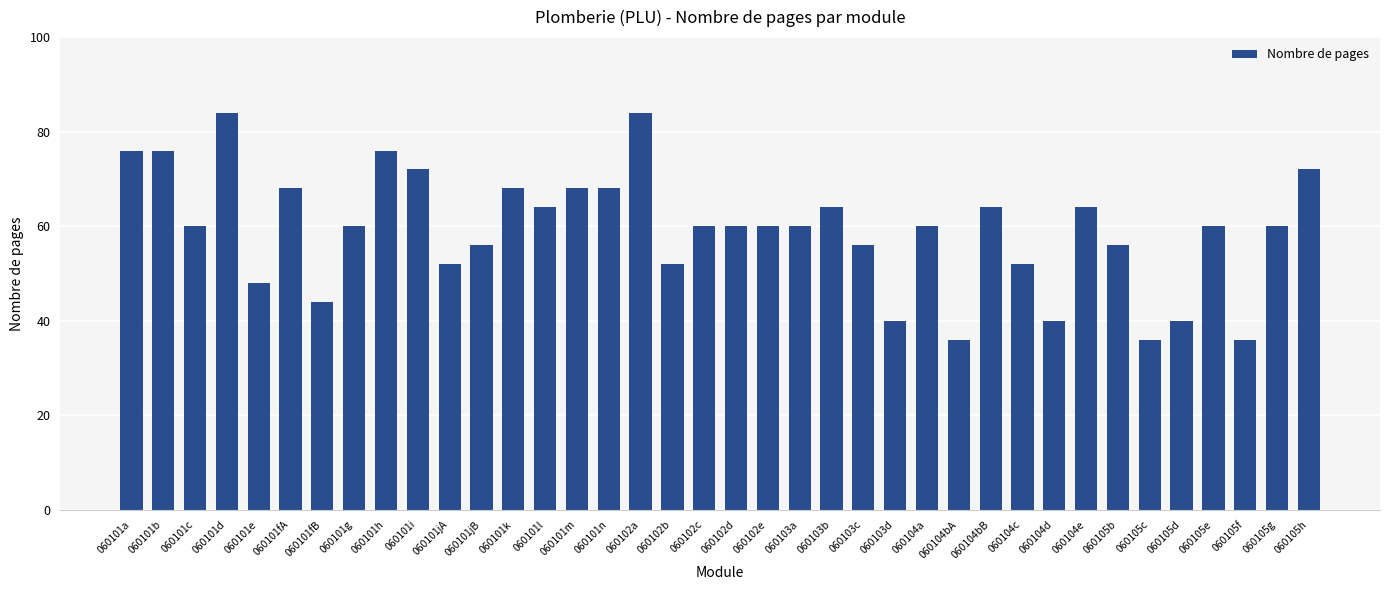

Is it true that the value at 060104d is 40?

True